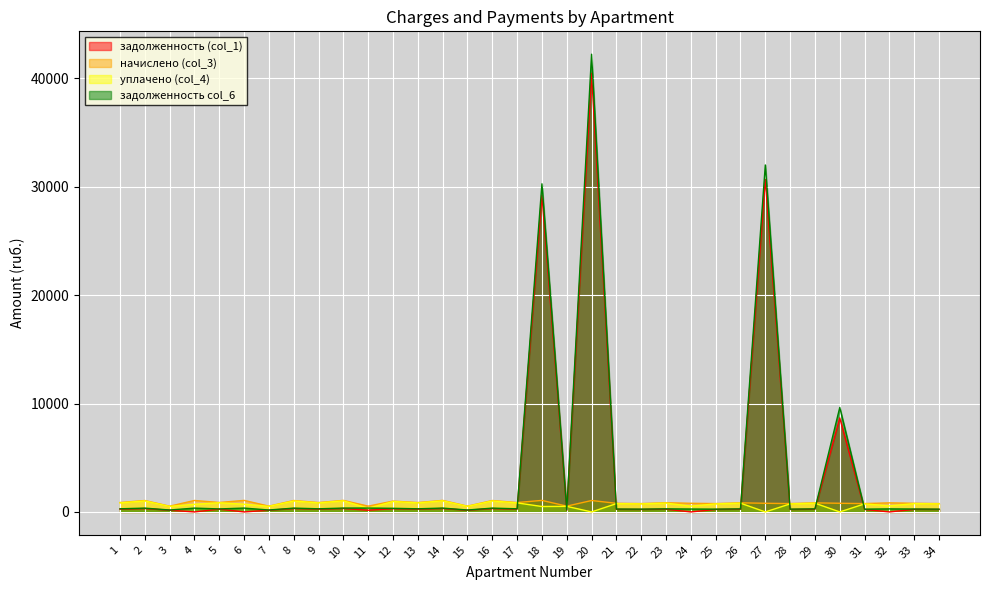

How many lines are shown in the chart?

4